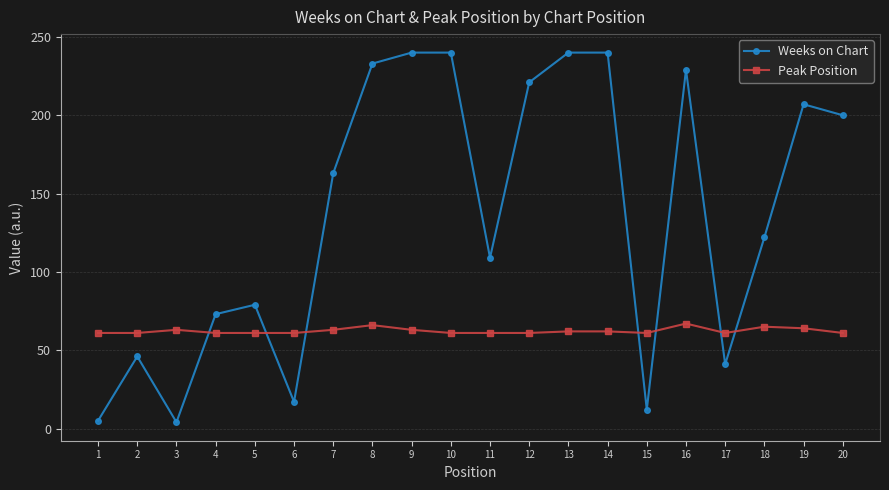

Is it true that Weeks on Chart equals 229 at 16?

True